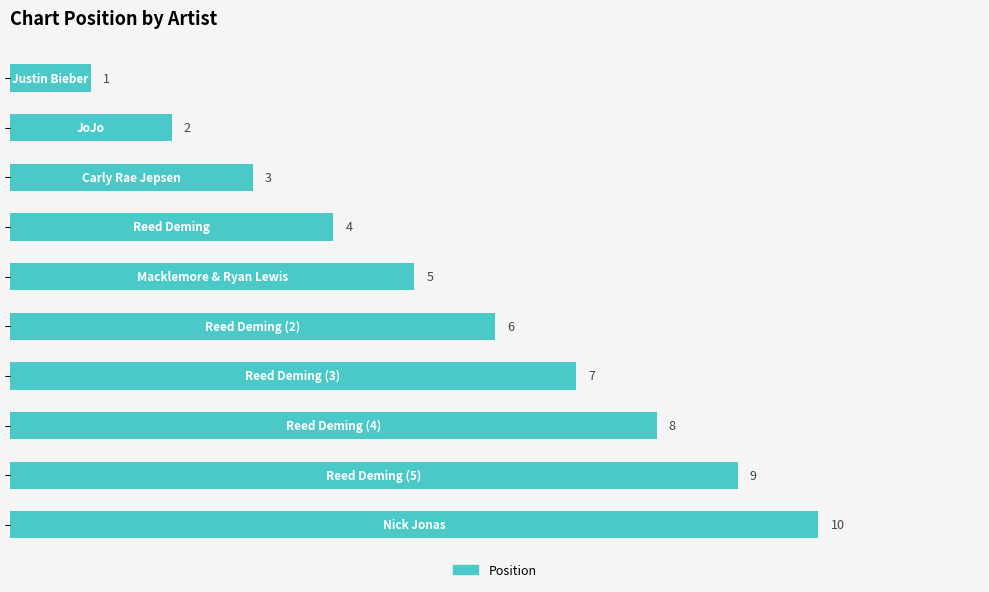

How many series are shown in this chart?

1